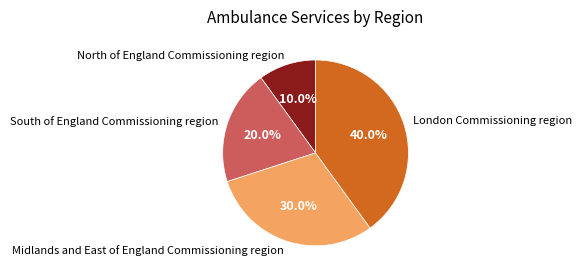

What percentage is the Midlands and East of England Commissioning region slice, to the nearest percent?

30%